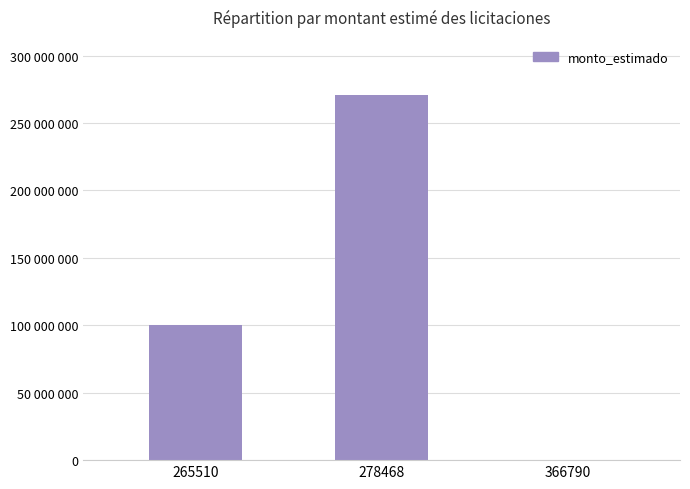

Rank the categories by value from highest to lowest.

278468, 265510, 366790